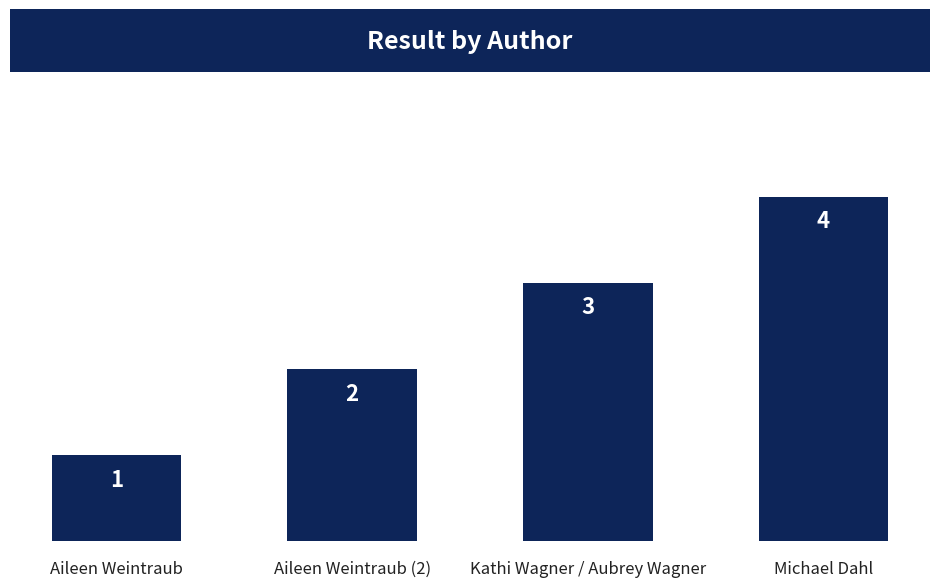

Reading left to right, extract all data points from this chart.

Aileen Weintraub=1	Aileen Weintraub (2)=2	Kathi Wagner / Aubrey Wagner=3	Michael Dahl=4